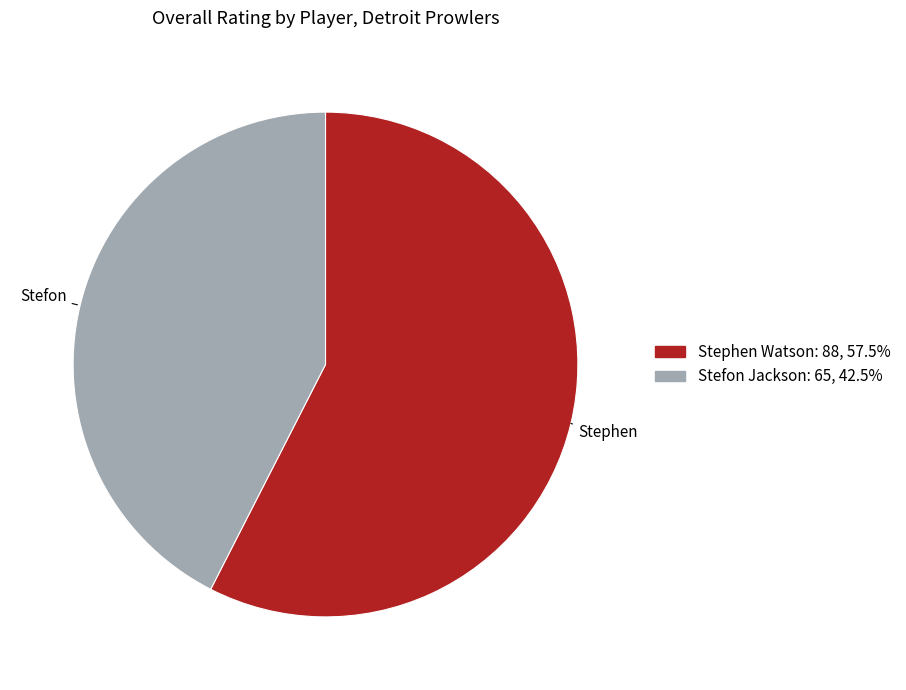

Count the number of slices in the pie.

2